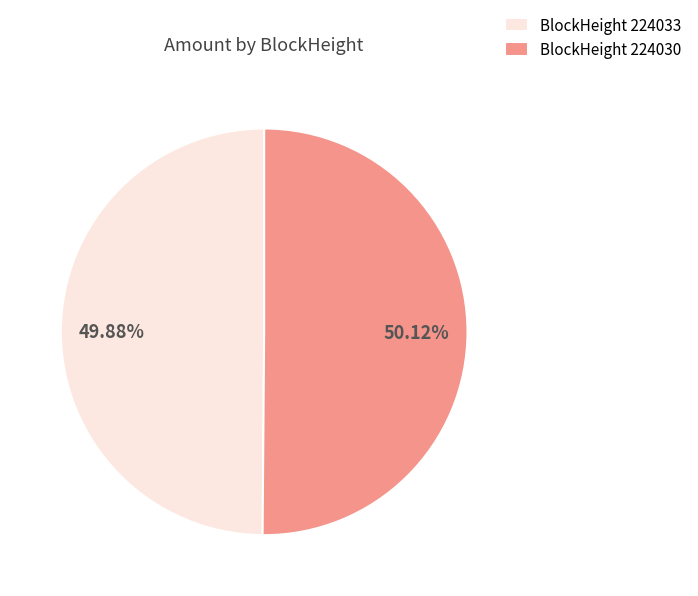

Combined, do BlockHeight 224030 and BlockHeight 224033 account for over 50%?

Yes